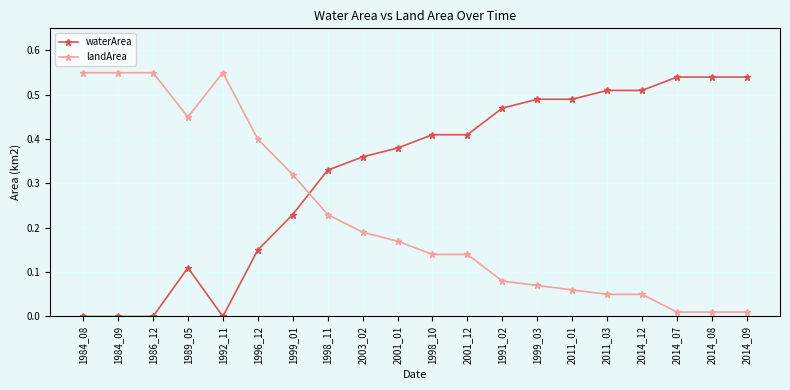

What is the sum of all waterArea values?

6.5